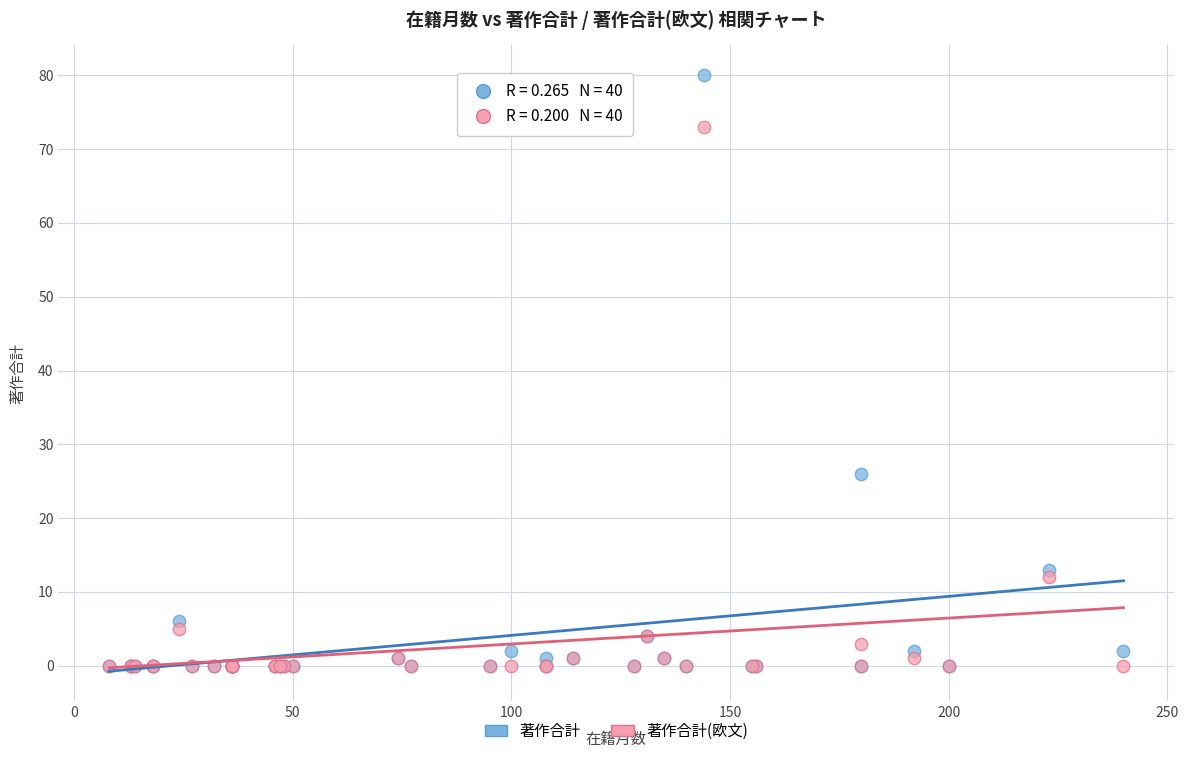

In the 著作合計(欧文) series, what Y value is closest to 36?

12